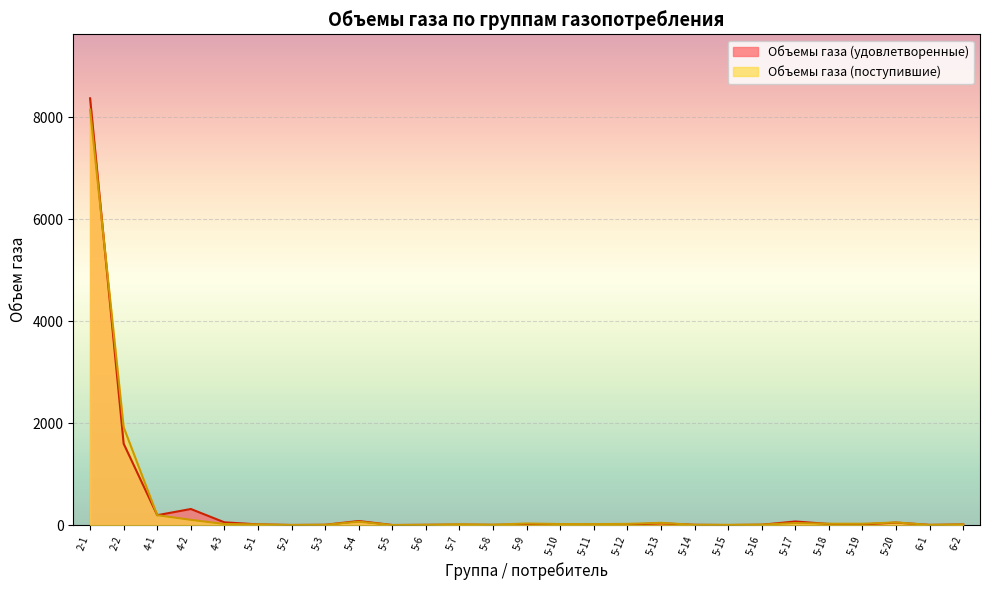

How many data points in Объемы газа (поступившие) are less than 19?

13